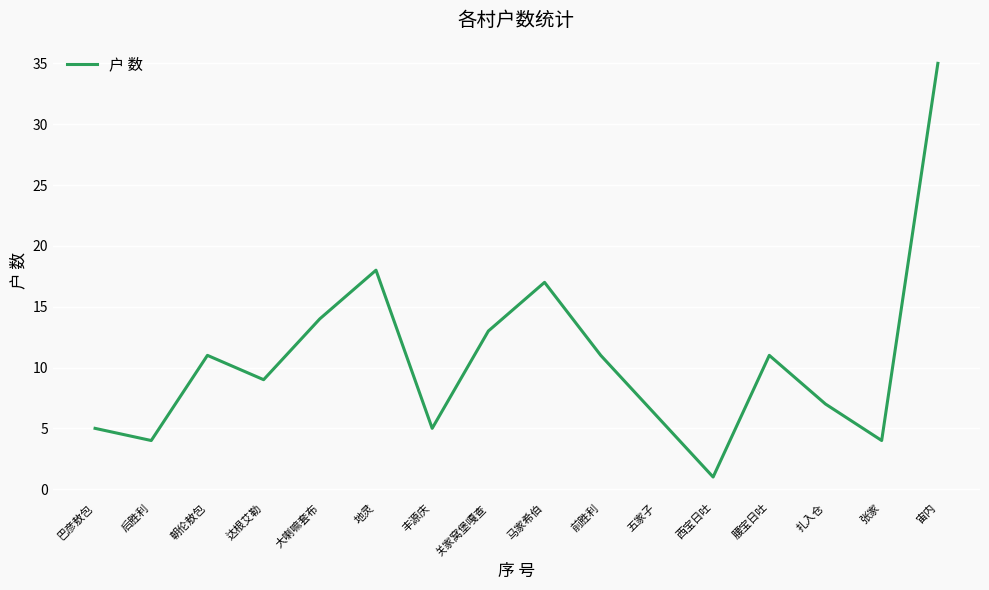

Reading right to left, transcribe all the data shown in this chart.

35	4	7	11	1	6	11	17	13	5	18	14	9	11	4	5